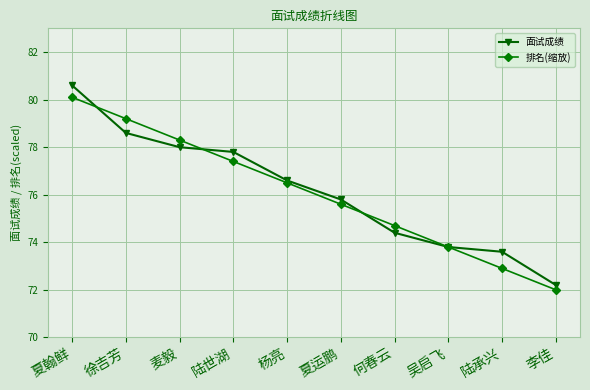

Which category has the lowest value in the 排名(缩放) series?

李佳